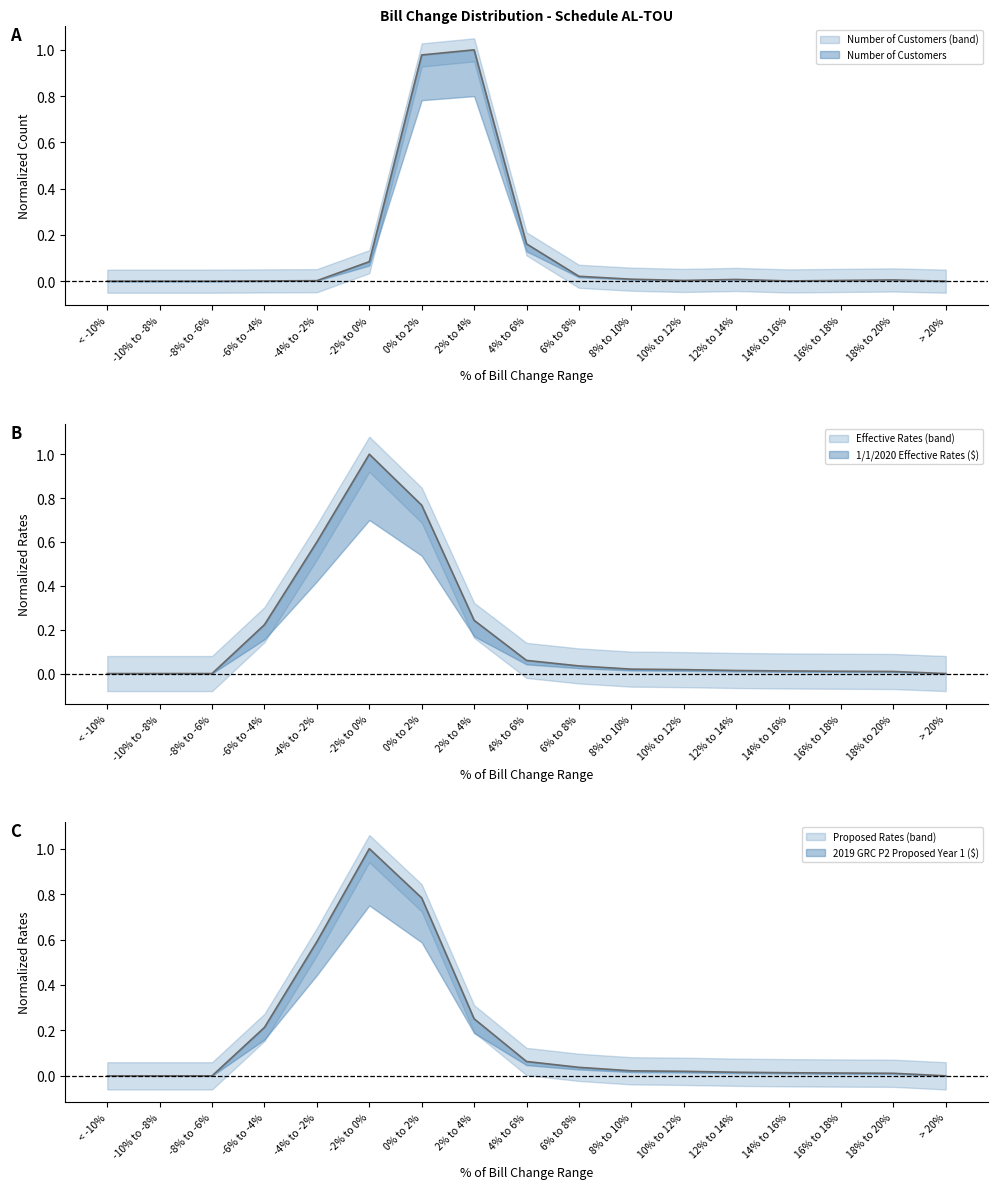

Where is 2019 GRC P2 Proposed Year 1 ($) nearest to the value 0?

< -10%